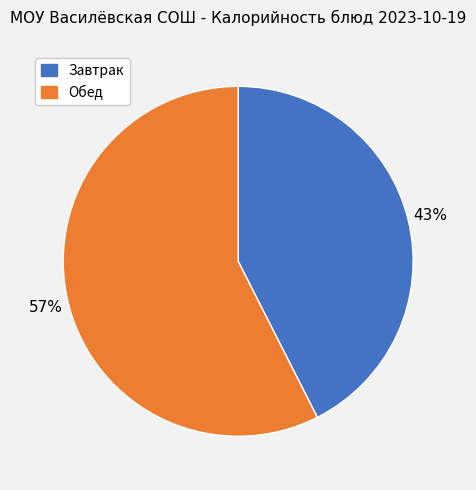

Is there a majority slice in this chart?

Yes